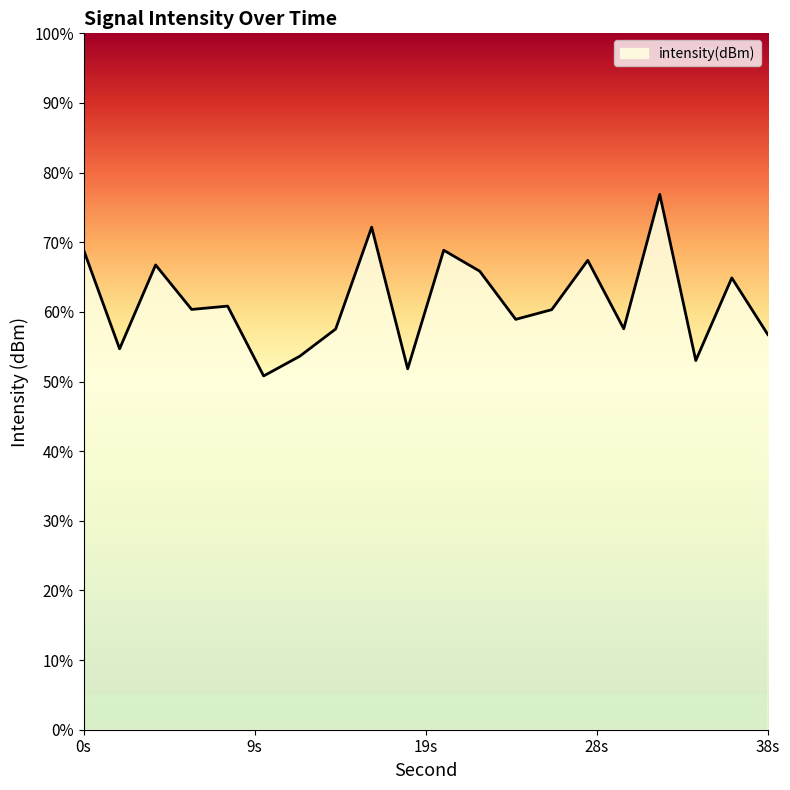

List the labels in order of value, largest first.

32, 16, 0, 20, 28, 4, 22, 36, 8, 6, 26, 24, 30, 14, 38, 2, 12, 34, 18, 10